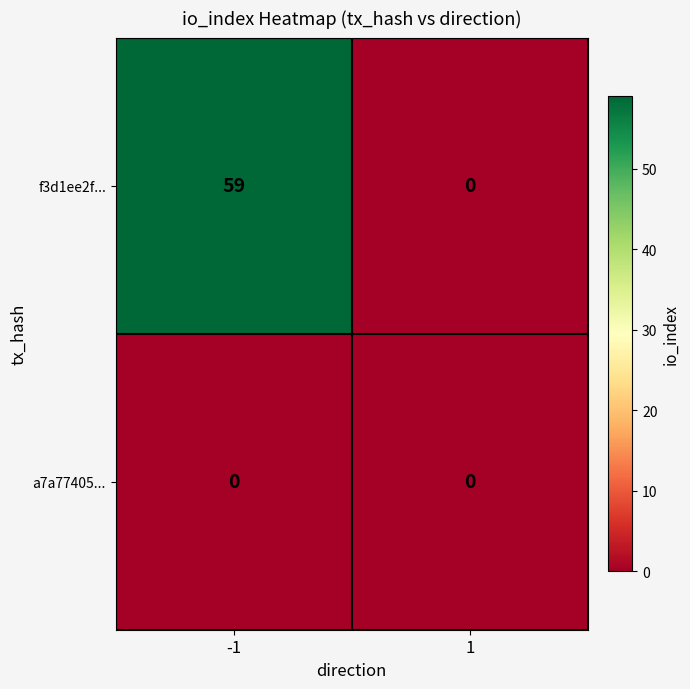

Is it true that f3d1ee2f... equals 0 at 1?

True